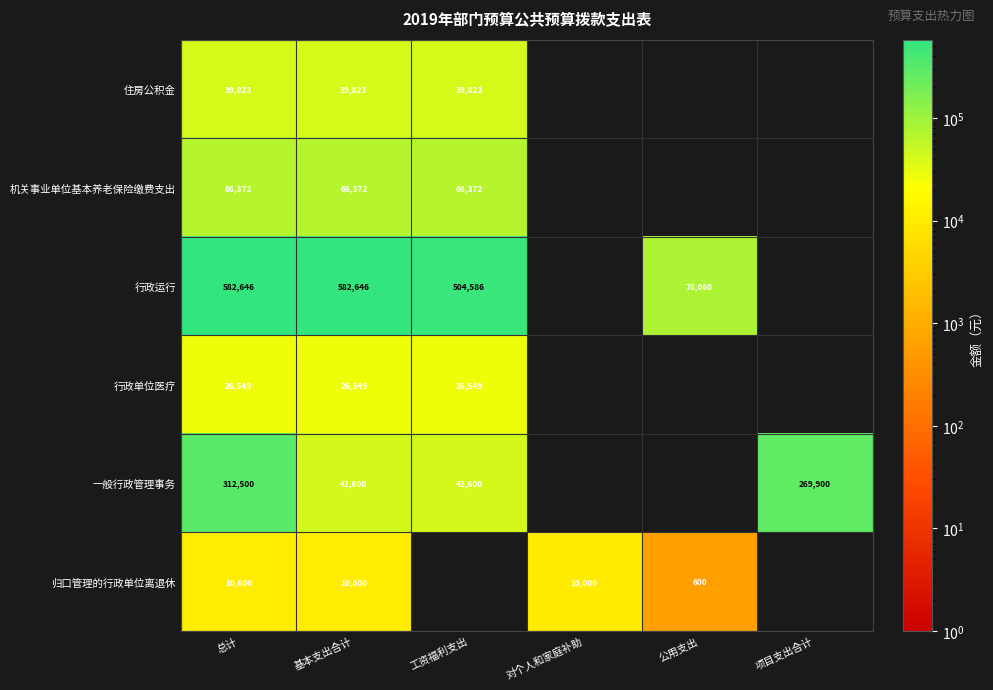

The 一般行政管理事务 series shows 42600 at 工资福利支出. True or false?

True